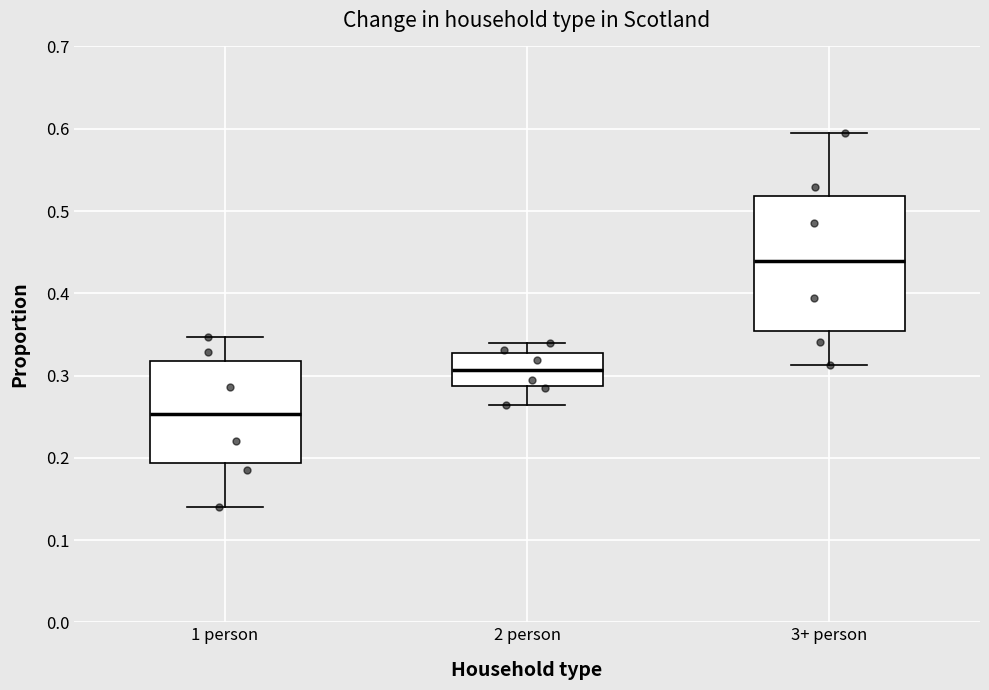

Where does the lower whisker of the box for 2 person end on the y-axis? The values are not printed on the chart, so give them approximately, as read against the axis.

0.26